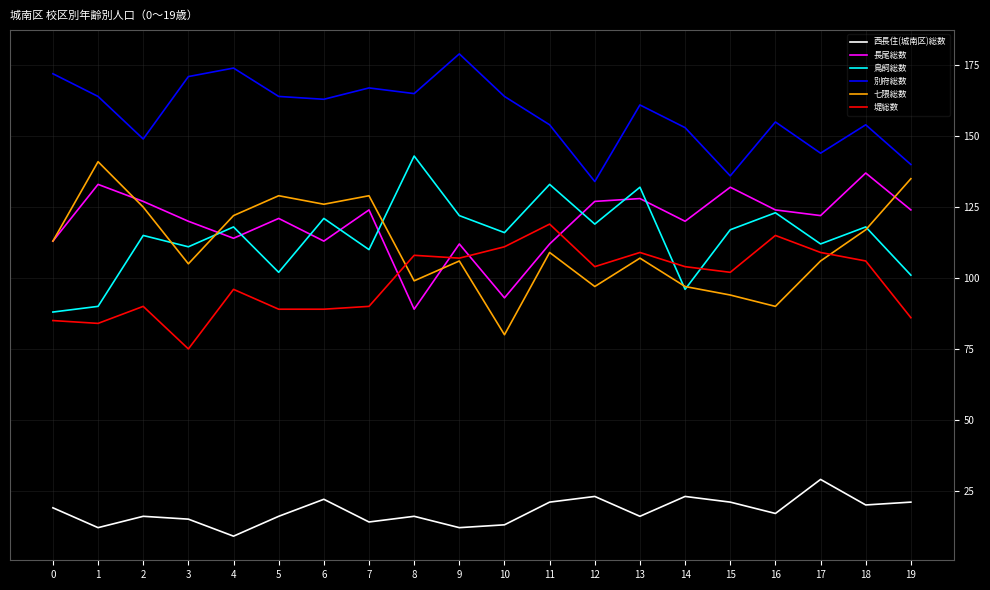

Where does the 堤総数 series first go above 104?

8